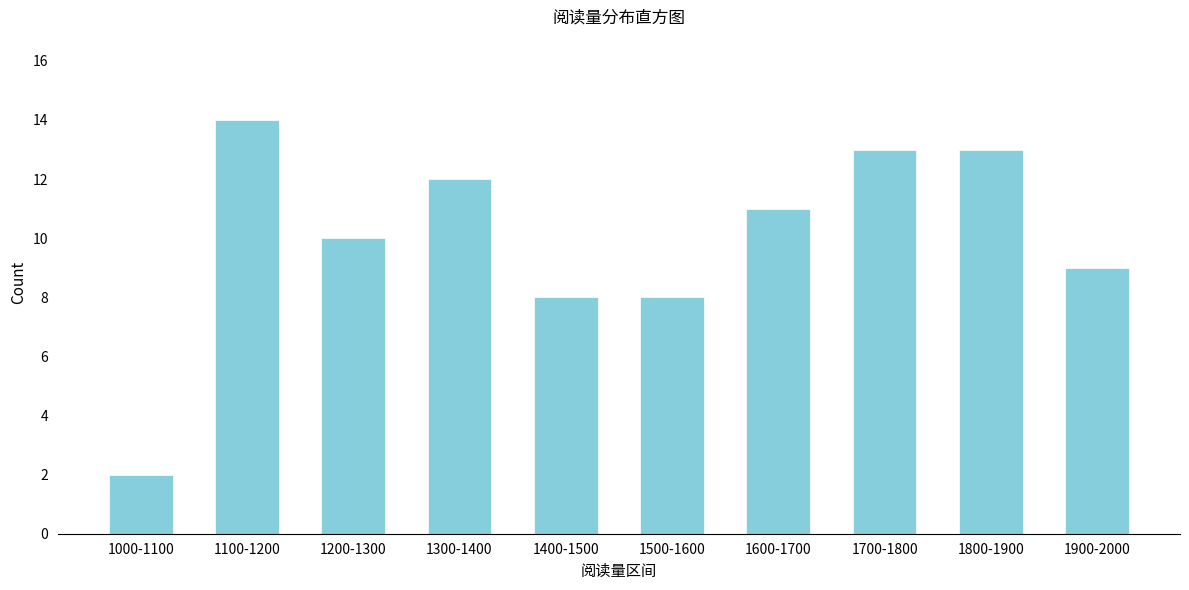

Reading left to right, list all the values displayed in this chart.

2	14	10	12	8	8	11	13	13	9